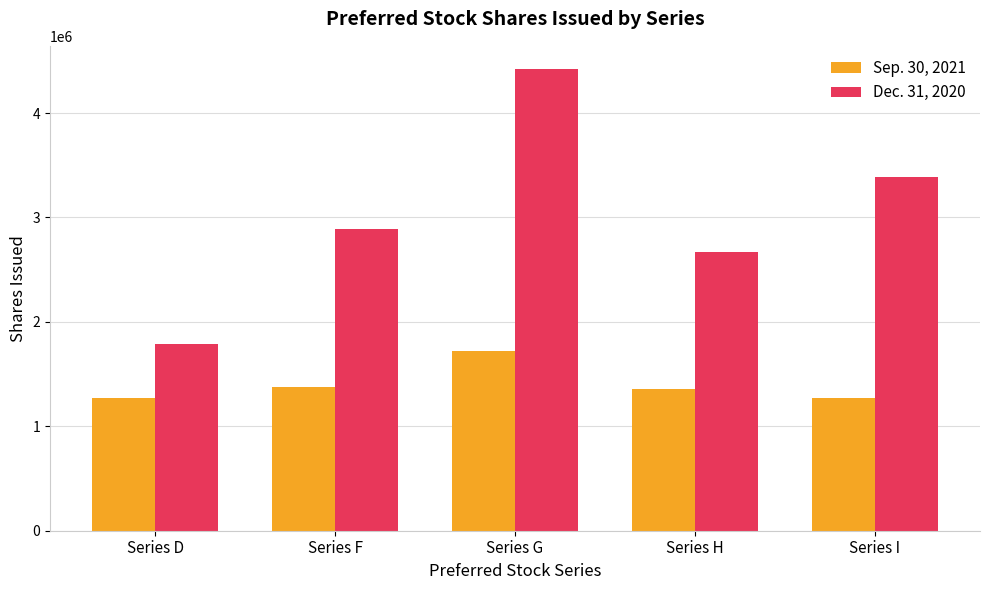

At which label is Dec. 31, 2020 closest to 3107042?

Series F